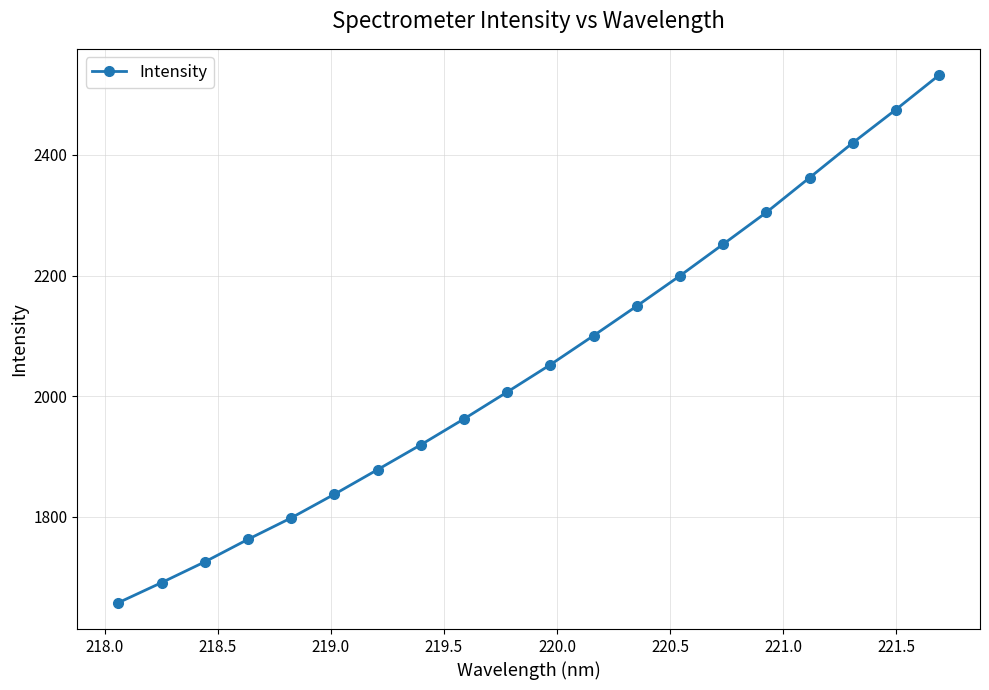

What is the minimum value shown in the chart?

1657.9